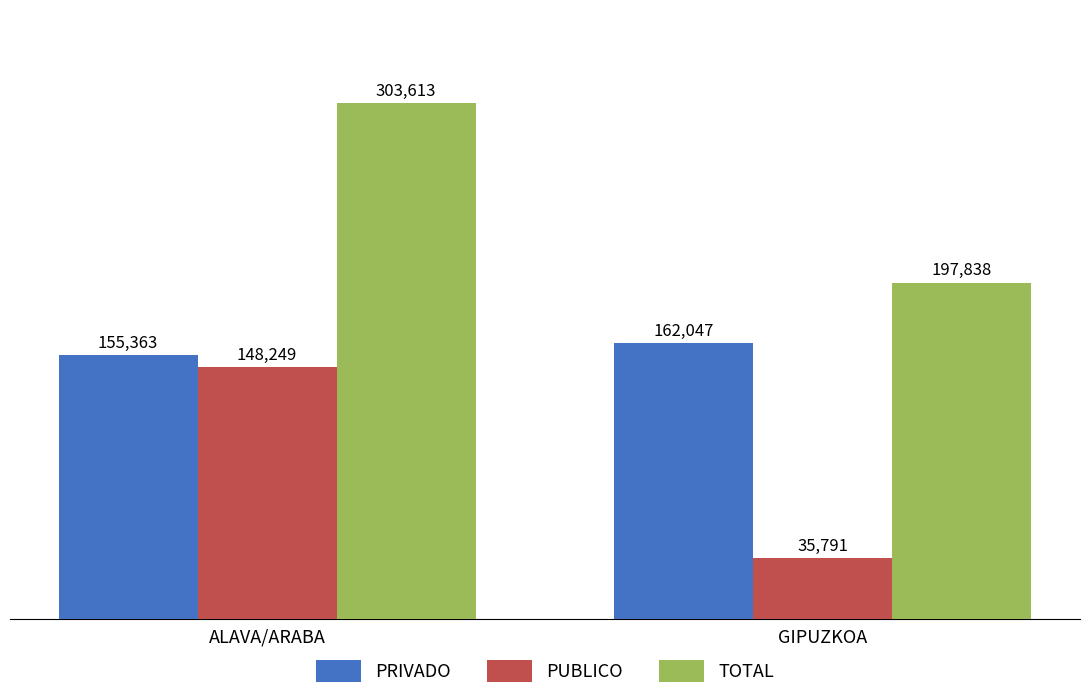

What is the label of the 2nd bar from the right?

ALAVA/ARABA